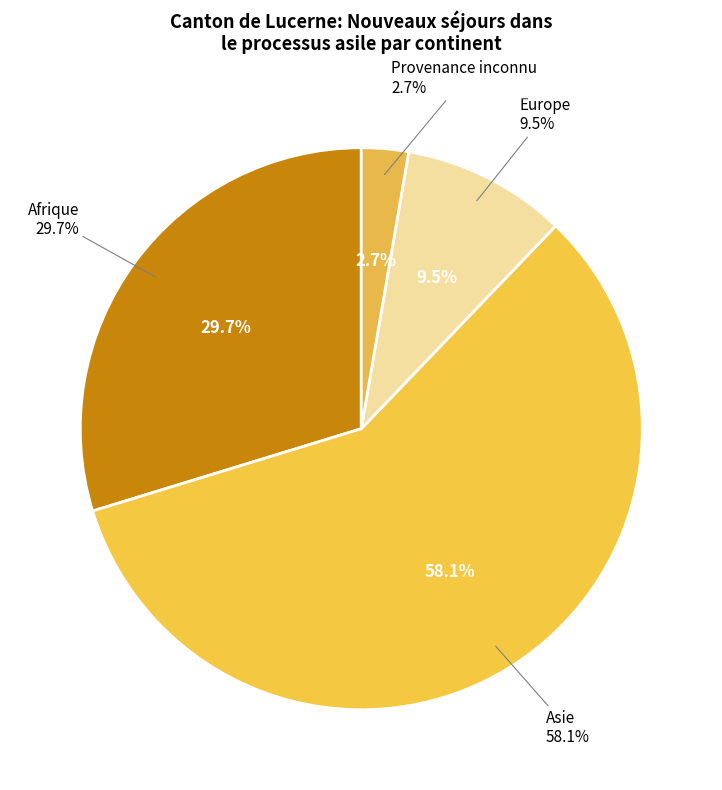

To the nearest percent, what is the combined percentage of Afrique and Asie?

88%